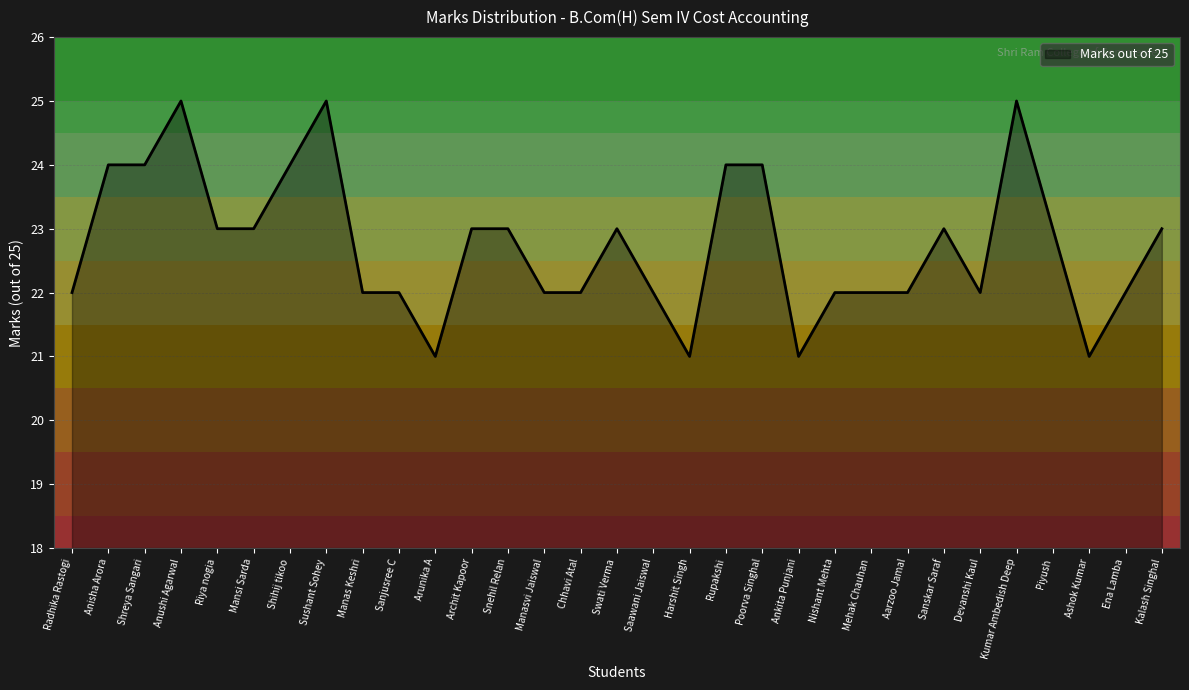

What is the approximate value at Mansi Sarda?

23